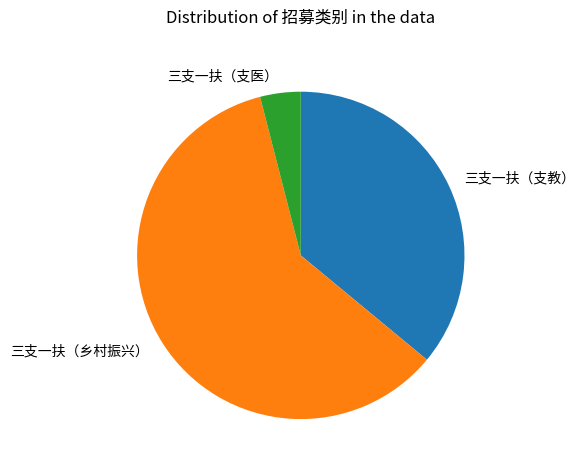

The 三支一扶（支教） slice represents 36% of the pie. True or false?

True